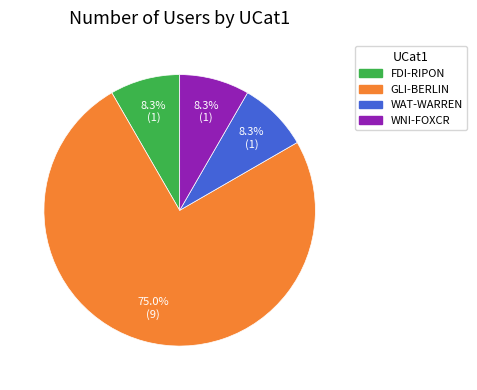

Is it true that WAT-WARREN is 8% of the pie?

True